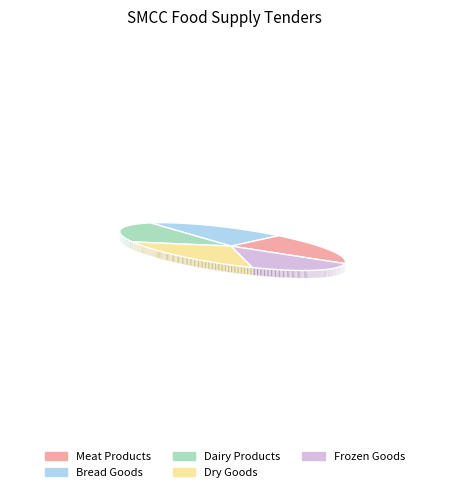

Count the number of slices in the pie.

5